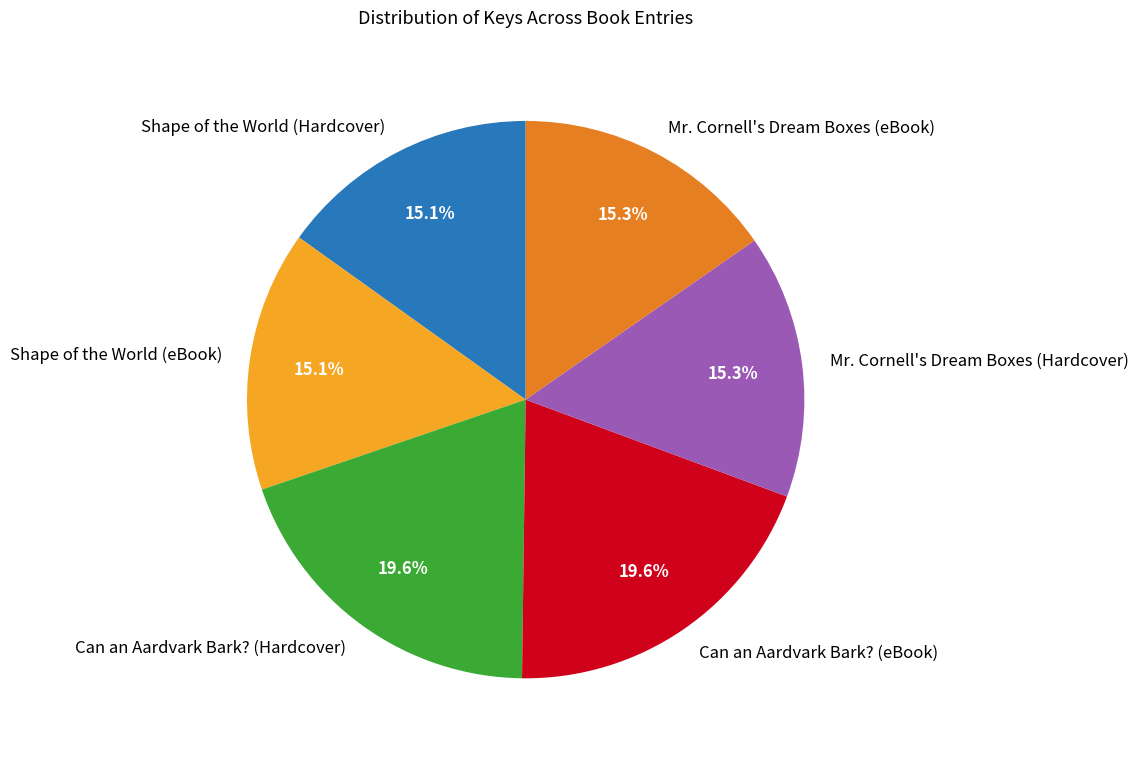

How many slices are in this pie chart?

6